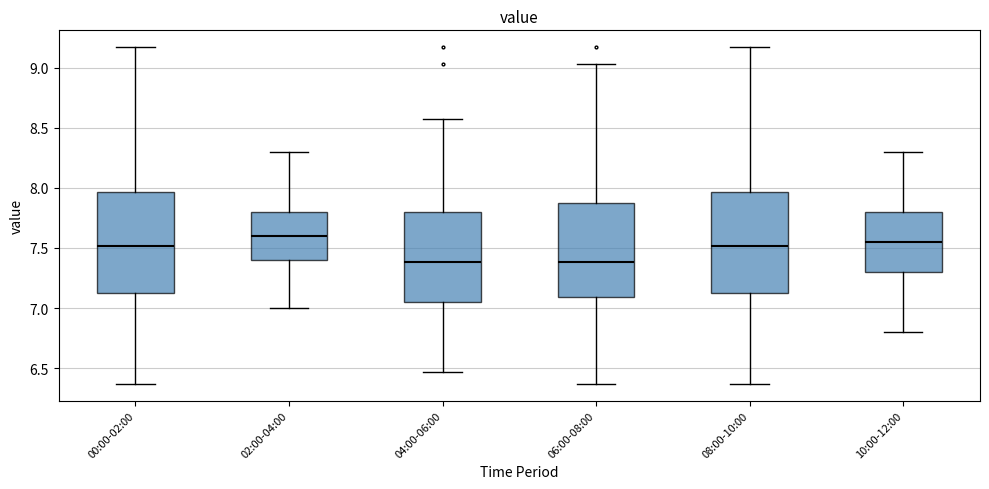

Reading left to right, transcribe this box plot: for each box, give where its median line is, the range the box spans, and where its two whiskers end, as read against the y-axis. The values are not printed on the chart, so give them approximately, as read against the axis.

00:00-02:00: median 7.50, box 7.10 to 7.95, whiskers 6.35 to 9.15
02:00-04:00: median 7.60, box 7.40 to 7.80, whiskers 7.00 to 8.30
04:00-06:00: median 7.40, box 7.05 to 7.80, whiskers 6.45 to 8.55
06:00-08:00: median 7.40, box 7.10 to 7.90, whiskers 6.35 to 9.05
08:00-10:00: median 7.50, box 7.10 to 7.95, whiskers 6.35 to 9.15
10:00-12:00: median 7.55, box 7.30 to 7.80, whiskers 6.80 to 8.30